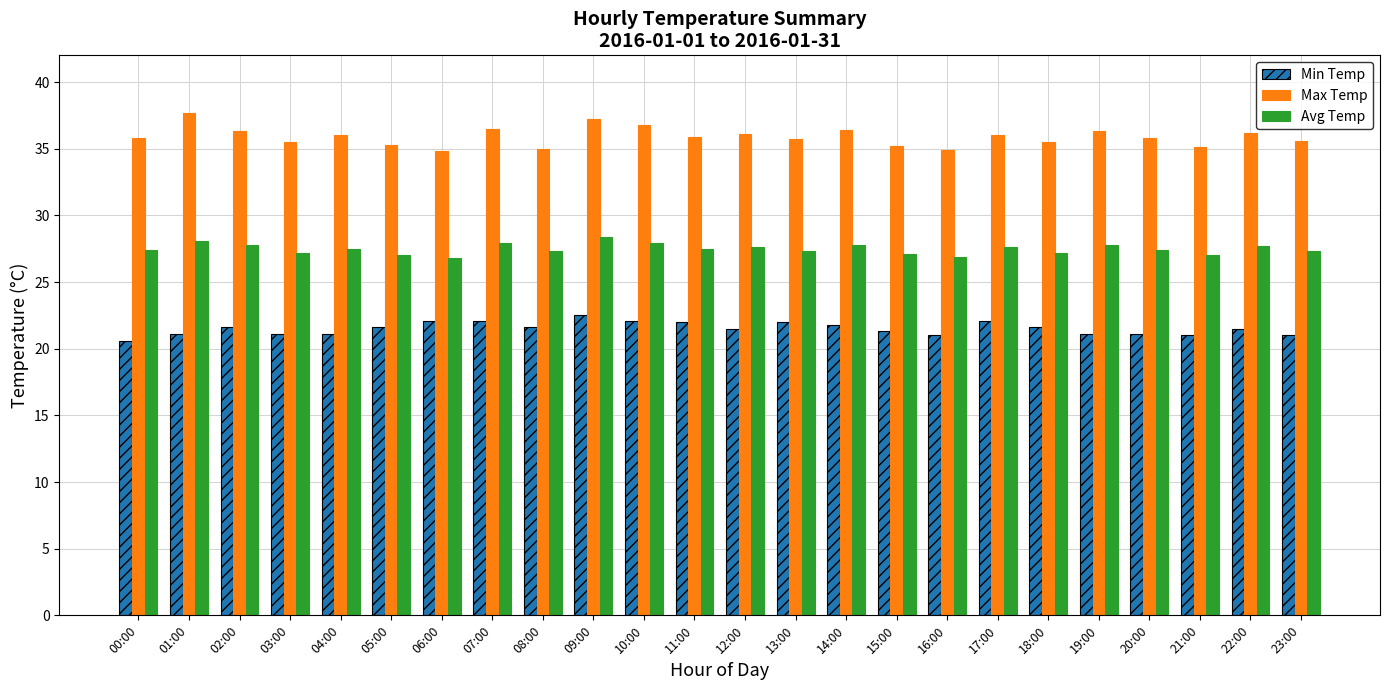

How many bars are there in total?

72